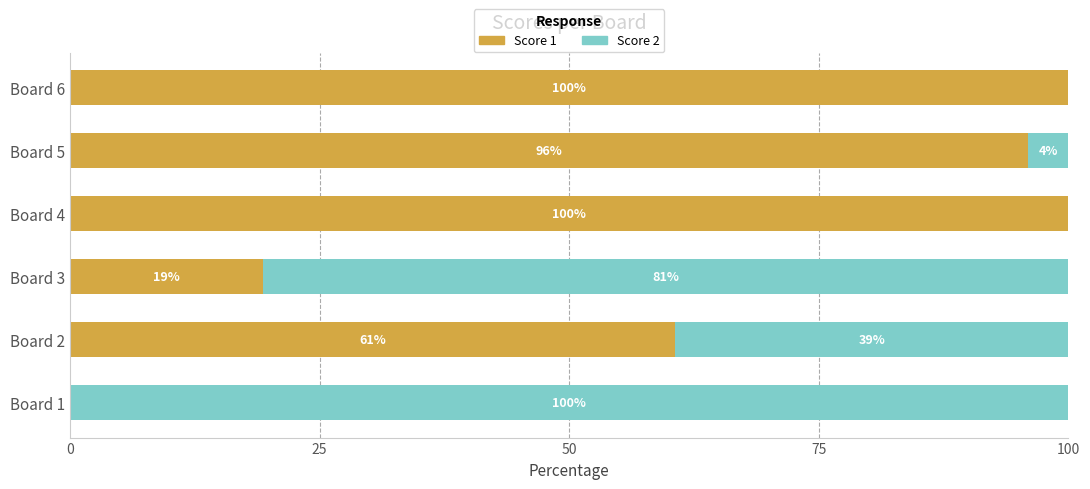

The value of Score 1 at Board 4 is 100.0. True or false?

True